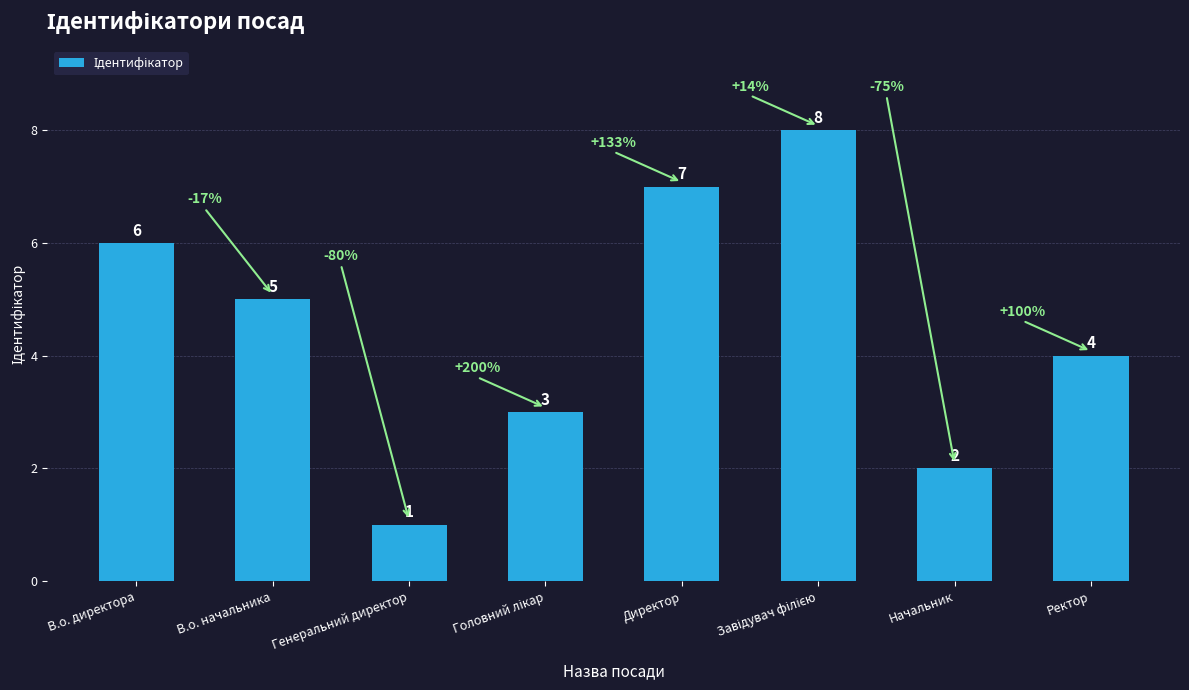

What is the difference between the maximum and minimum values?

7